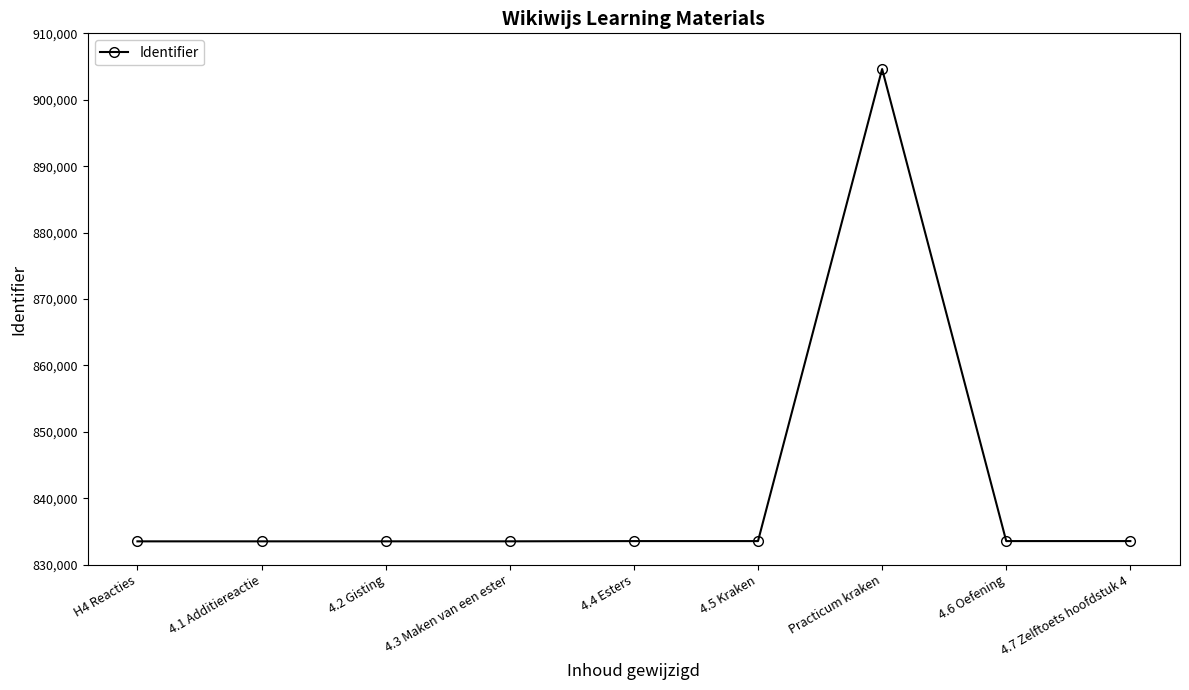

What is the smallest value displayed?

833508